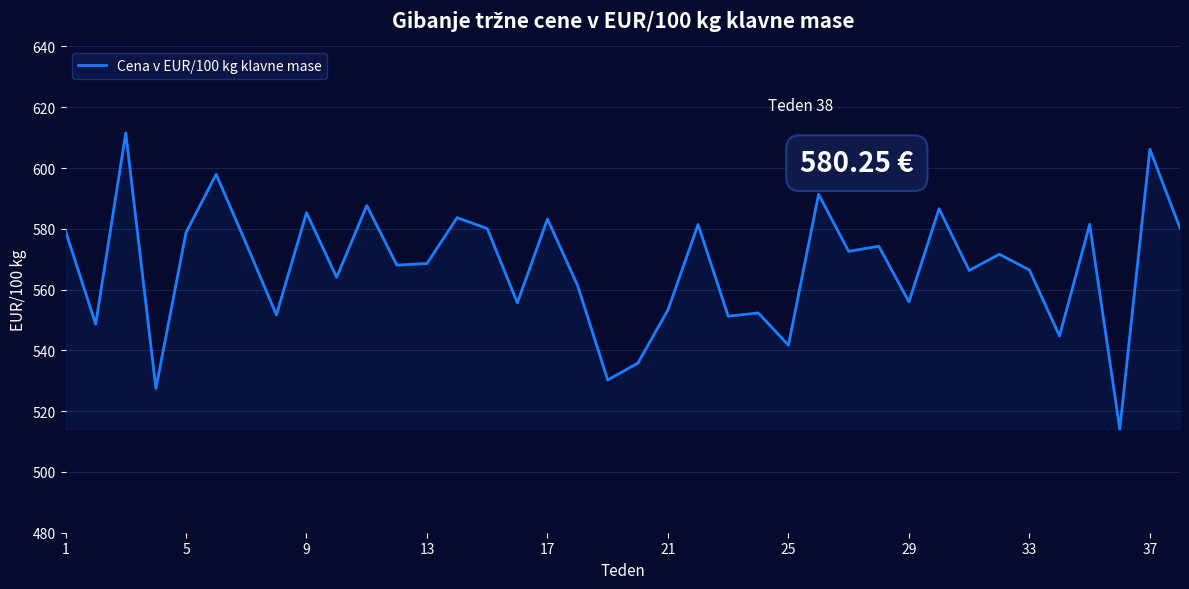

What is the minimum value shown in the chart?

514.1